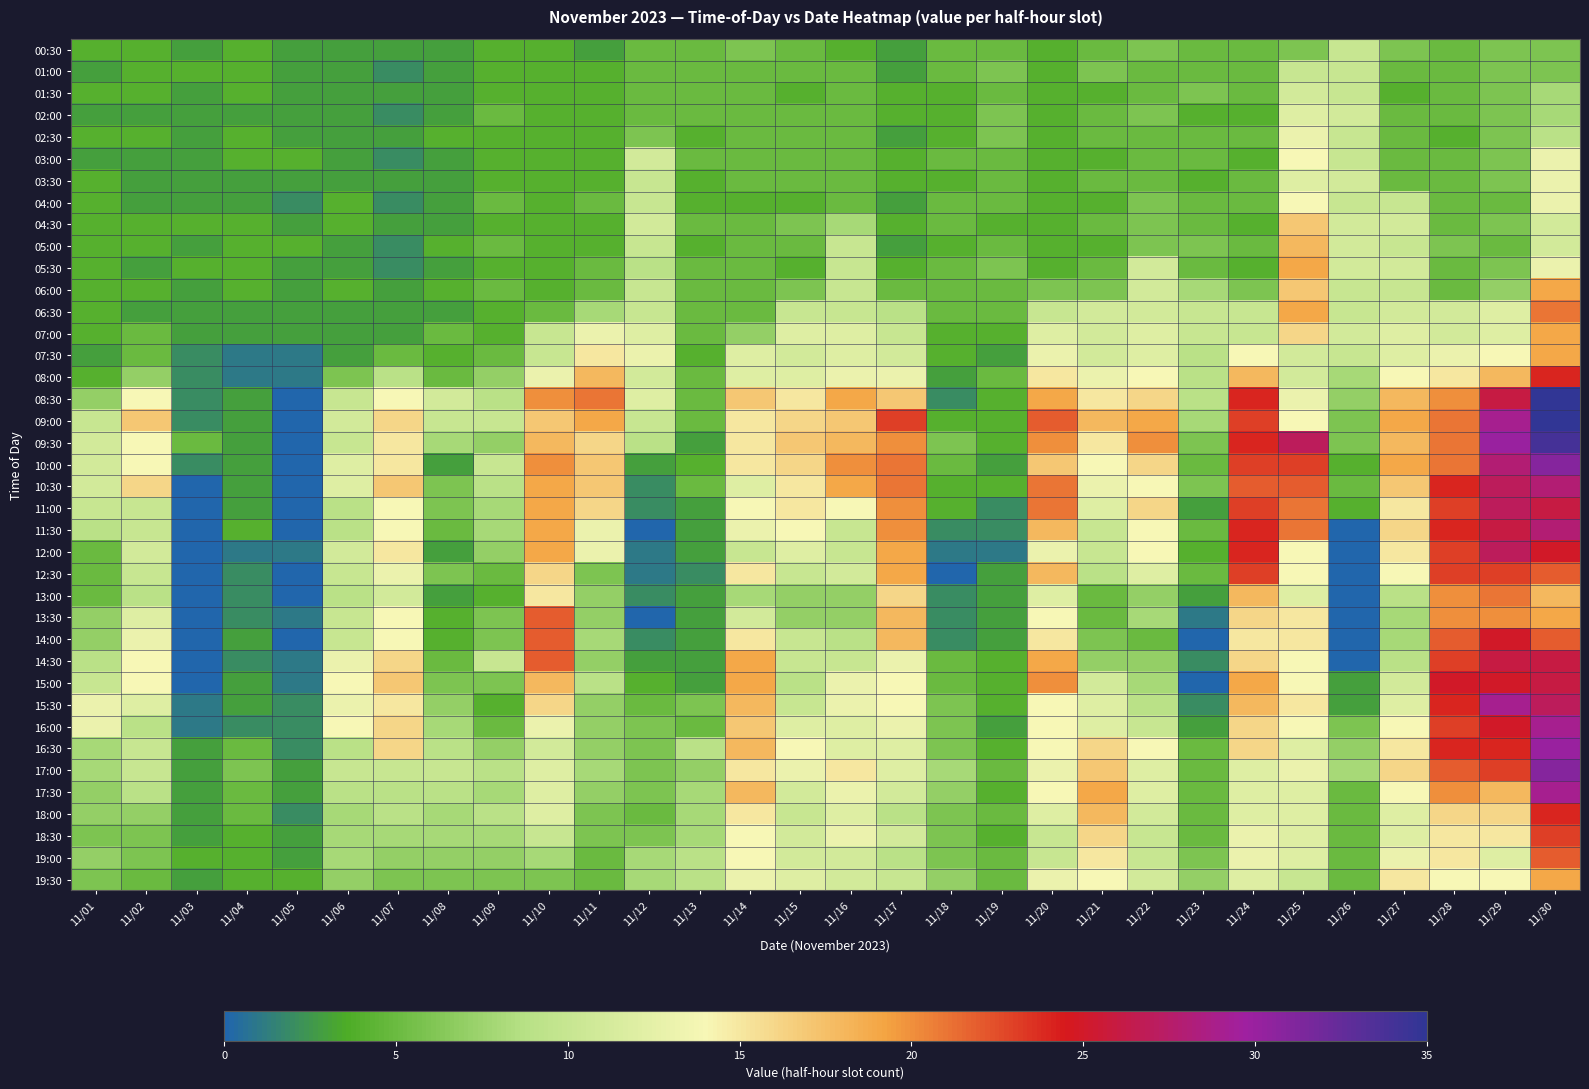

At how many categories does at least one series exceed 17?

14